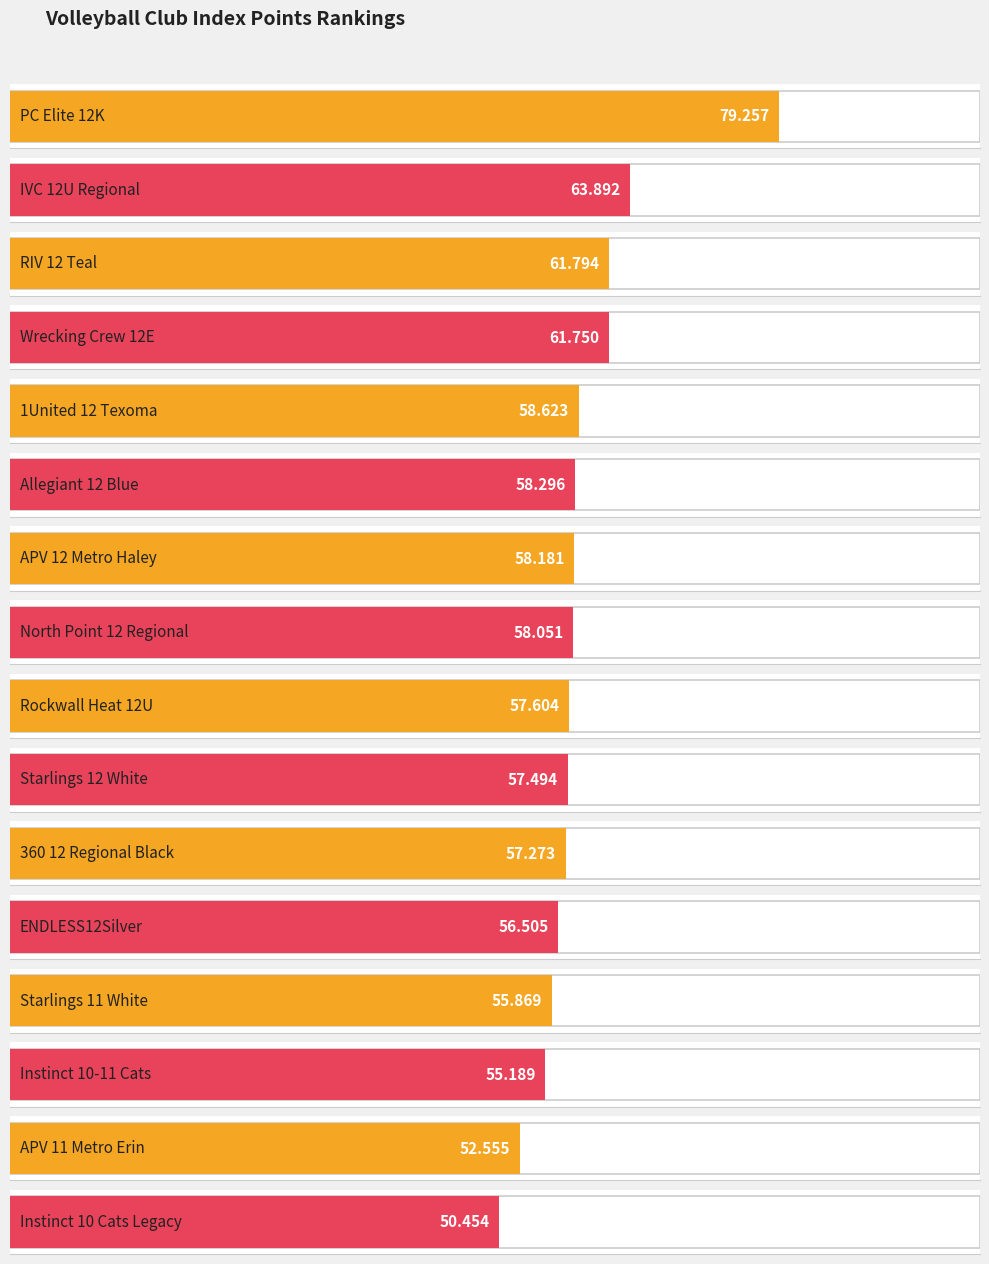

Where does the data first go above 58?

PC Elite 12K